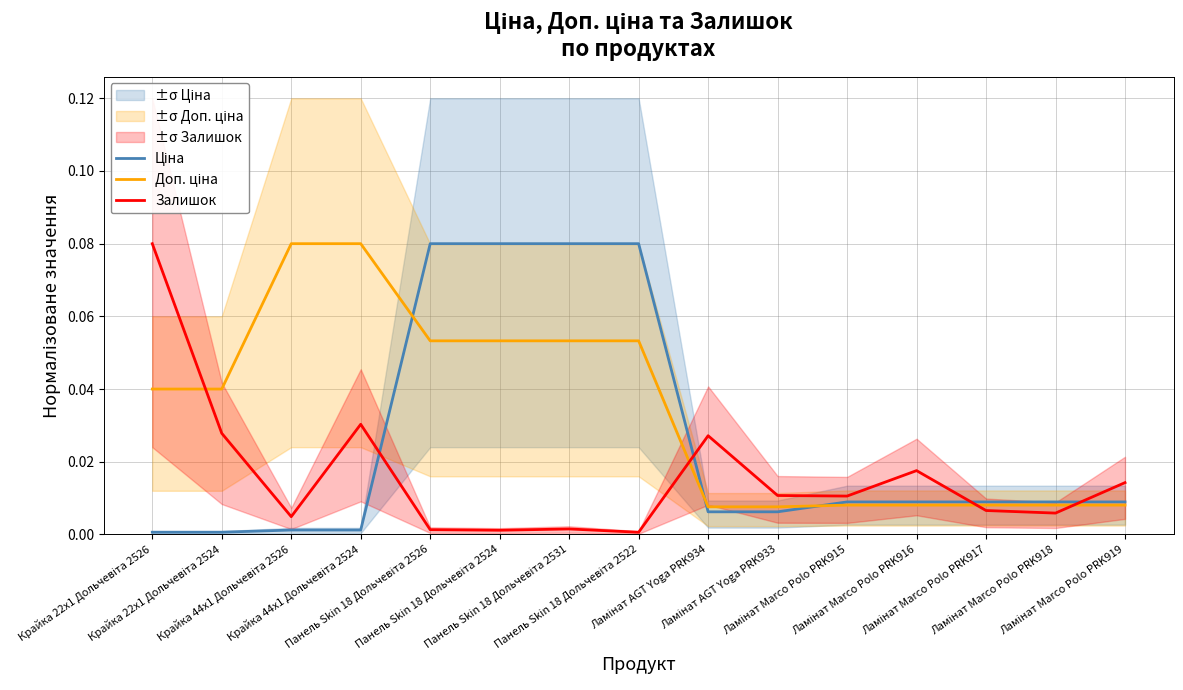

Rank the categories by Доп. ціна value from highest to lowest.

Крайка 44x1 Дольчевіта 2526, Крайка 44x1 Дольчевіта 2524, Панель Skin 18 Дольчевіта 2526, Панель Skin 18 Дольчевіта 2524, Панель Skin 18 Дольчевіта 2531, Панель Skin 18 Дольчевіта 2522, Крайка 22x1 Дольчевіта 2526, Крайка 22x1 Дольчевіта 2524, Ламінат Marco Polo PRK915, Ламінат Marco Polo PRK916, Ламінат Marco Polo PRK917, Ламінат Marco Polo PRK918, Ламінат Marco Polo PRK919, Ламінат AGT Yoga PRK934, Ламінат AGT Yoga PRK933